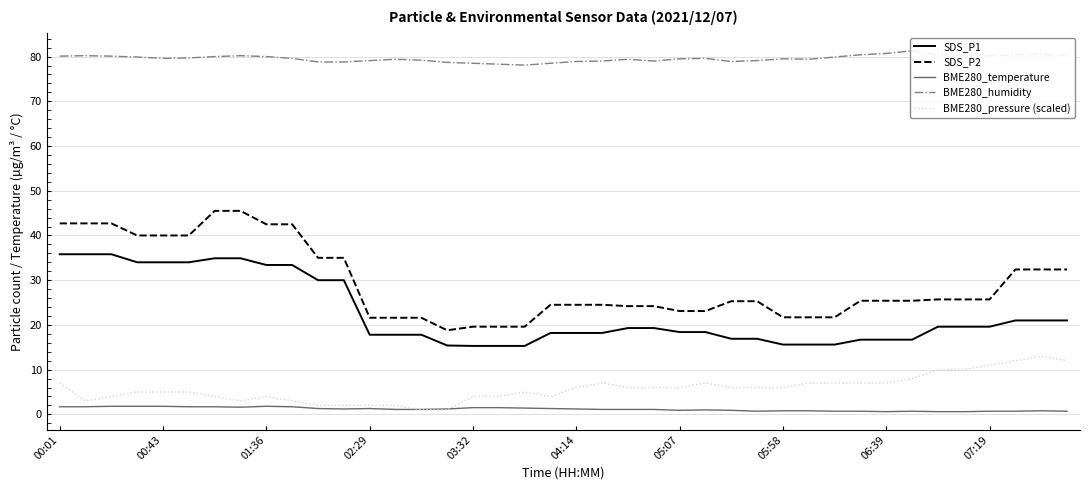

Count the number of data series in this chart.

5